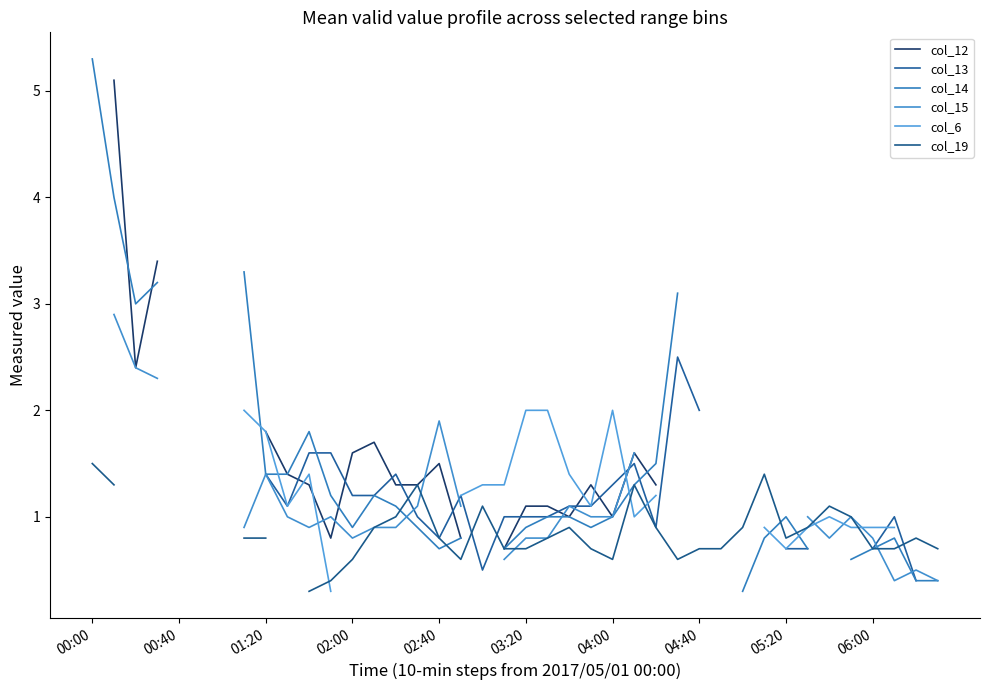

Does the chart have visible grid lines?

No